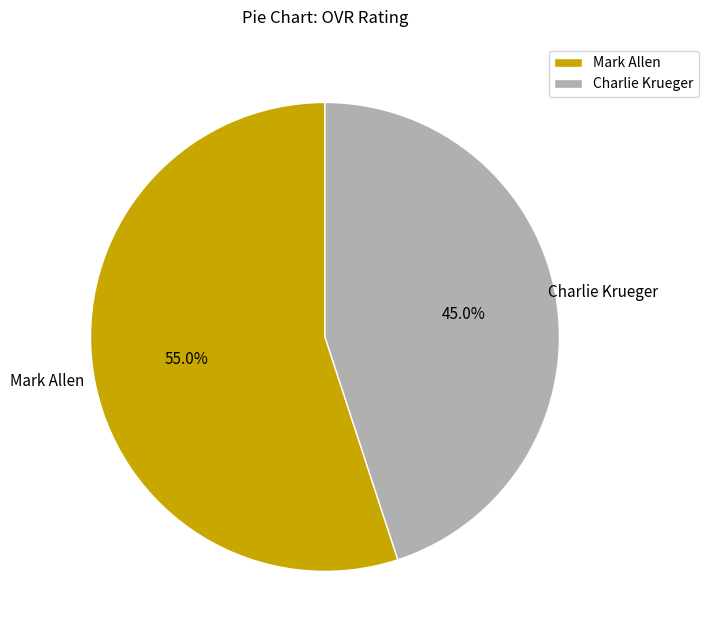

Is it true that Mark Allen is 55% of the pie?

True